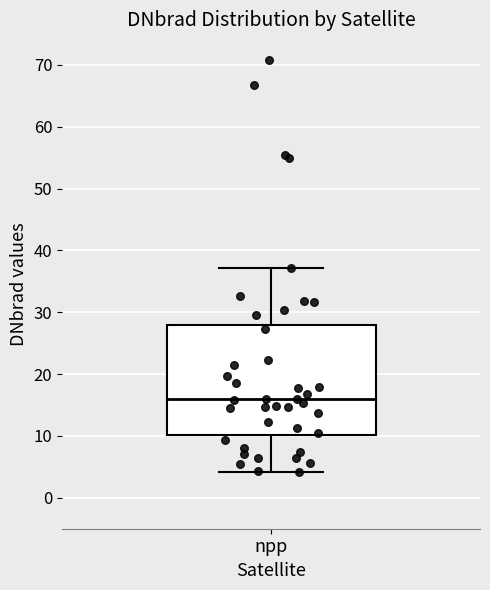

Read this box plot against the y-axis: the position of the median line, the range covered by the box, and the ends of both whiskers. The values are not printed on the chart, so give them approximately, as read against the axis.

median 16, box 10 to 28, whiskers 4 to 37